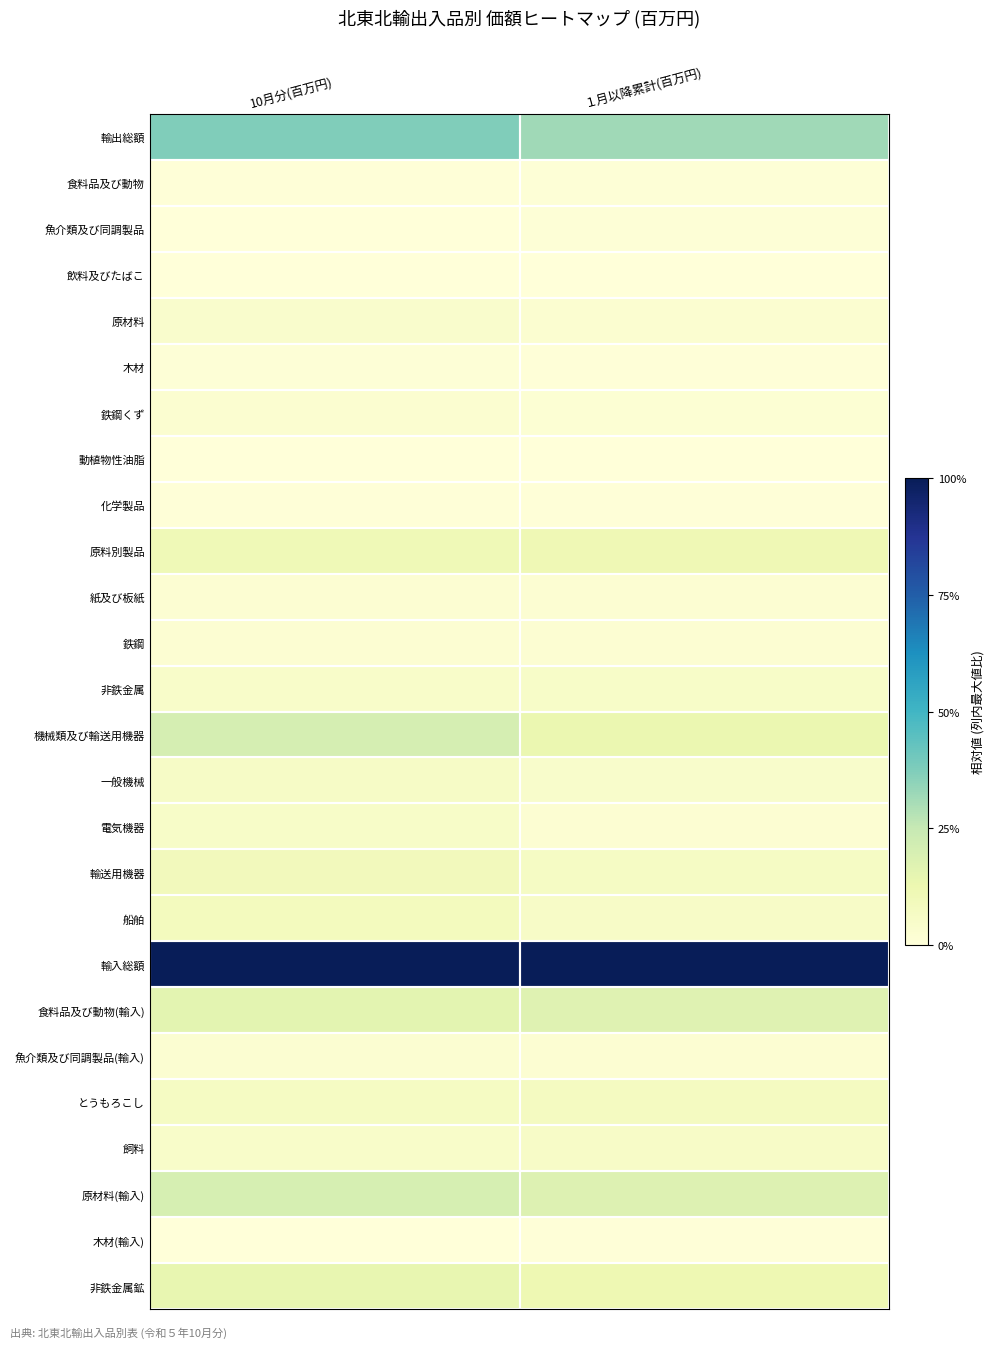

Reading left to right, what are all the values shown in this chart?

輸出総額: 10月分(百万円)=0.4	１月以降累計(百万円)=0.3
食料品及び動物: 10月分(百万円)=0.0	１月以降累計(百万円)=0.0
魚介類及び同調製品: 10月分(百万円)=0.0	１月以降累計(百万円)=0.0
飲料及びたばこ: 10月分(百万円)=0.0	１月以降累計(百万円)=0.0
原材料: 10月分(百万円)=0.0	１月以降累計(百万円)=0.0
木材: 10月分(百万円)=0.0	１月以降累計(百万円)=0.0
鉄鋼くず: 10月分(百万円)=0.0	１月以降累計(百万円)=0.0
動植物性油脂: 10月分(百万円)=0.0	１月以降累計(百万円)=0.0
化学製品: 10月分(百万円)=0.0	１月以降累計(百万円)=0.0
原料別製品: 10月分(百万円)=0.1	１月以降累計(百万円)=0.1
紙及び板紙: 10月分(百万円)=0.0	１月以降累計(百万円)=0.0
鉄鋼: 10月分(百万円)=0.0	１月以降累計(百万円)=0.0
非鉄金属: 10月分(百万円)=0.0	１月以降累計(百万円)=0.1
機械類及び輸送用機器: 10月分(百万円)=0.2	１月以降累計(百万円)=0.1
一般機械: 10月分(百万円)=0.1	１月以降累計(百万円)=0.0
電気機器: 10月分(百万円)=0.1	１月以降累計(百万円)=0.0
輸送用機器: 10月分(百万円)=0.1	１月以降累計(百万円)=0.1
船舶: 10月分(百万円)=0.1	１月以降累計(百万円)=0.1
輸入総額: 10月分(百万円)=1.0	１月以降累計(百万円)=1.0
食料品及び動物(輸入): 10月分(百万円)=0.2	１月以降累計(百万円)=0.2
魚介類及び同調製品(輸入): 10月分(百万円)=0.0	１月以降累計(百万円)=0.0
とうもろこし: 10月分(百万円)=0.1	１月以降累計(百万円)=0.1
飼料: 10月分(百万円)=0.0	１月以降累計(百万円)=0.1
原材料(輸入): 10月分(百万円)=0.2	１月以降累計(百万円)=0.2
木材(輸入): 10月分(百万円)=0.0	１月以降累計(百万円)=0.0
非鉄金属鉱: 10月分(百万円)=0.1	１月以降累計(百万円)=0.1